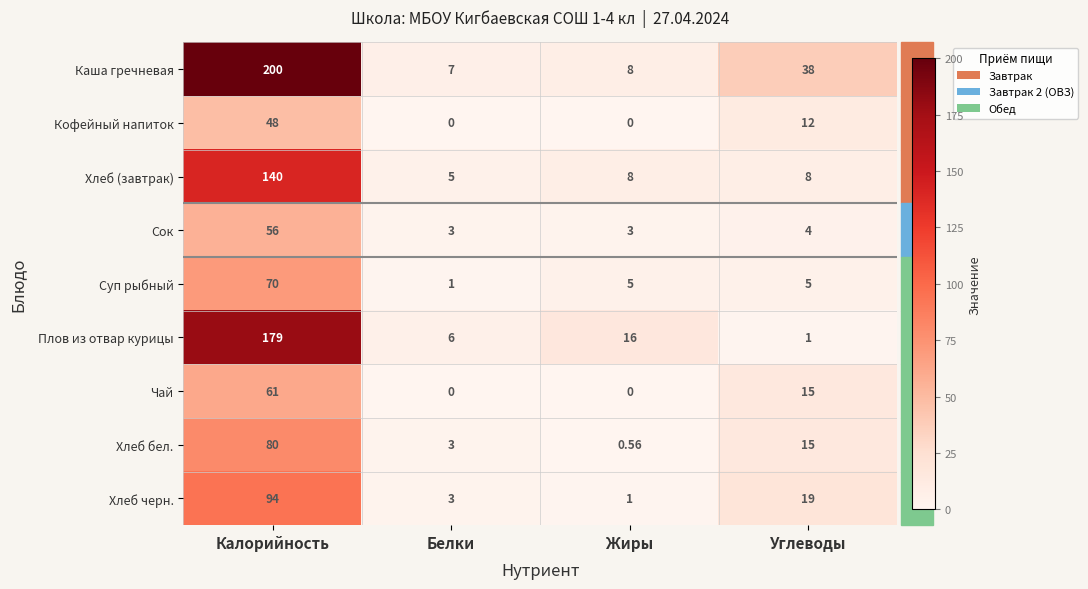

At which label does Хлеб черн. reach its peak?

Калорийность